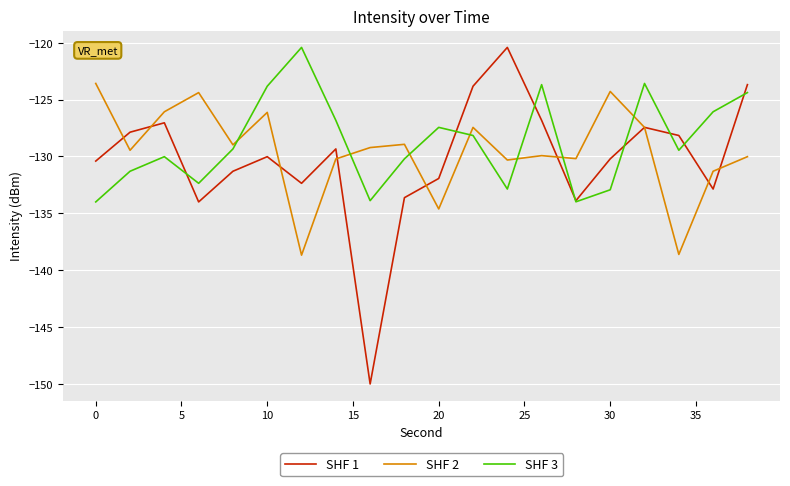

How many times do SHF 2 and SHF 3 cross each other?

7